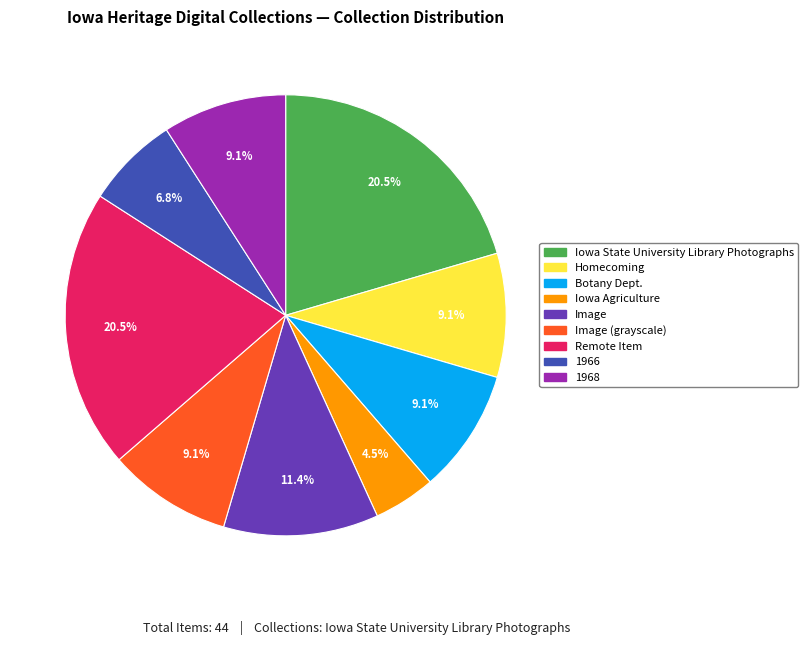

Does any single category account for the majority?

No